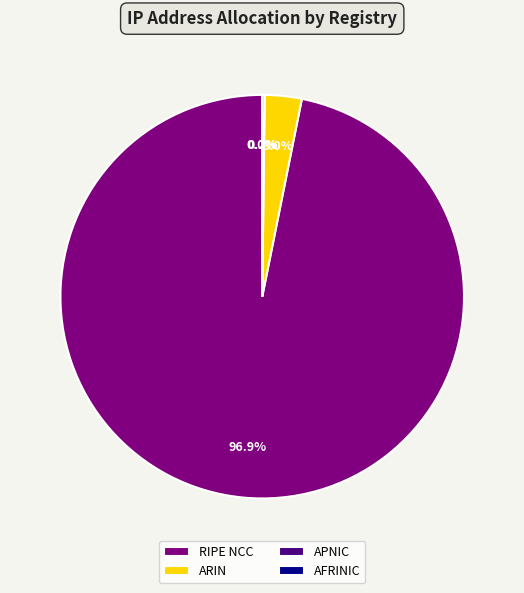

Which slice is the largest?

RIPE NCC